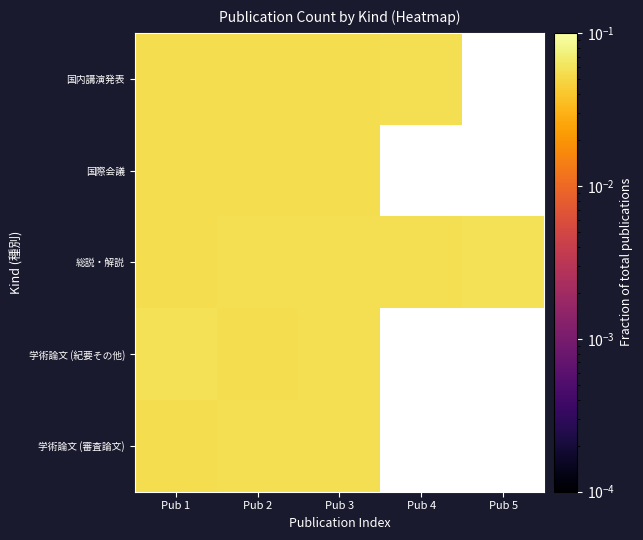

The 国内講演発表 series shows 0.1 at Pub 3. True or false?

True